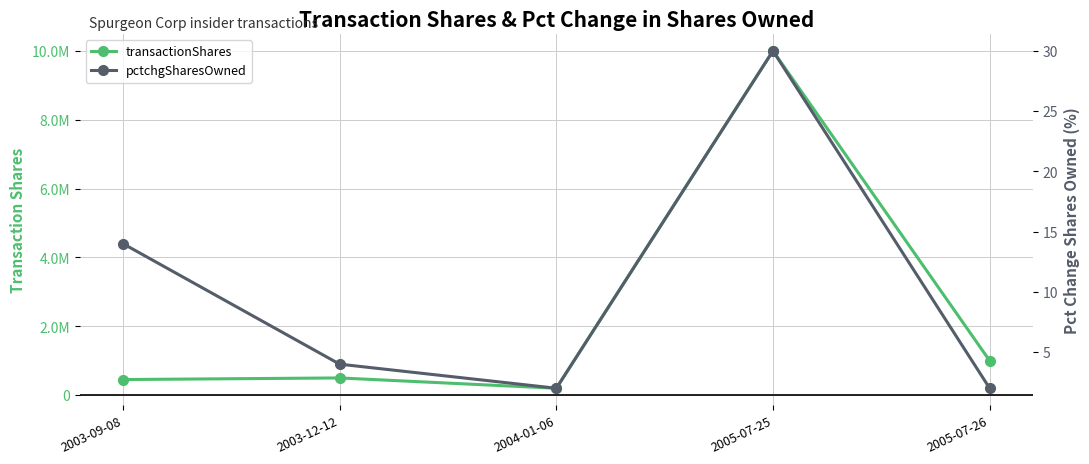

Reading right to left, what are all the values shown in this chart?

transactionShares: 1000000	10000000	200000	500000	453001
pctchgSharesOwned: 2	30	2	4	14